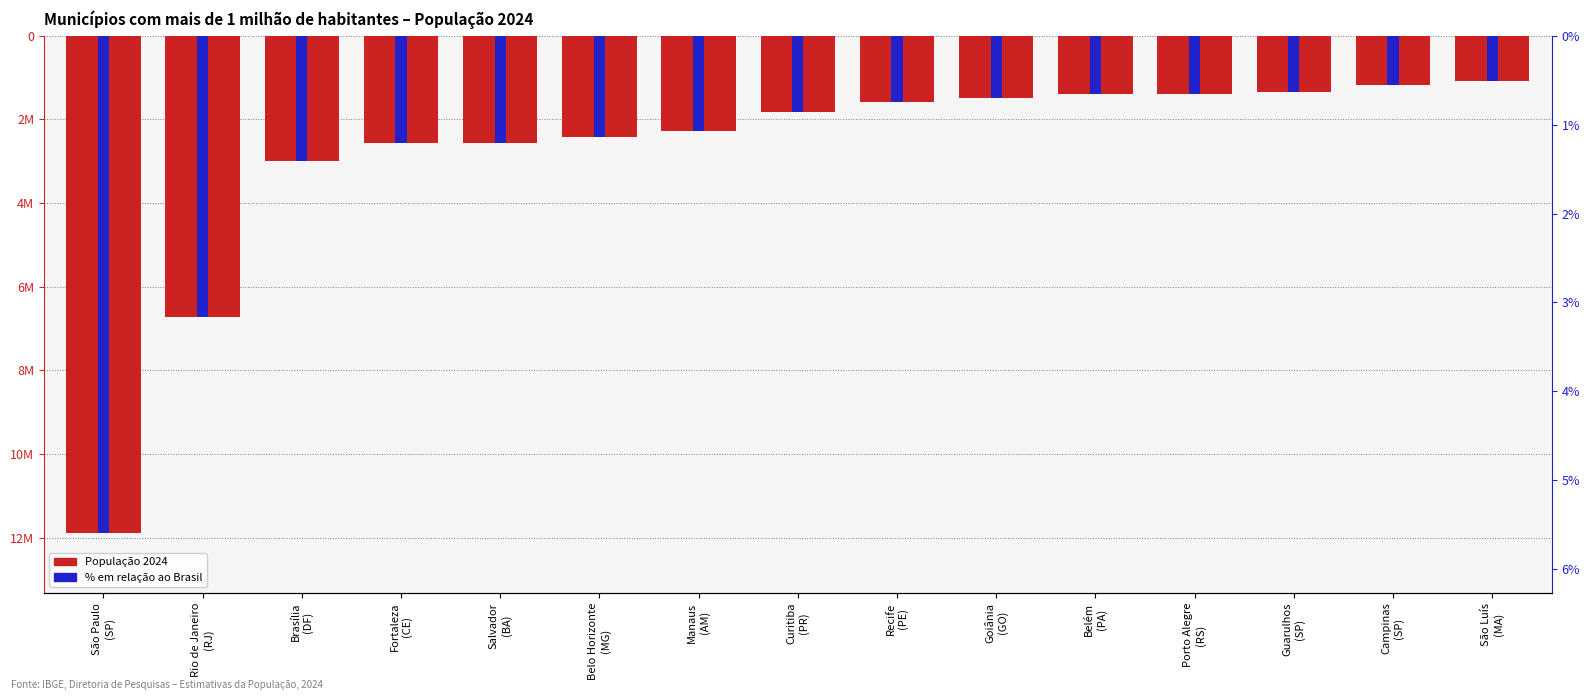

Which has a higher value, Campinas
(SP) or Salvador
(BA)?

Campinas
(SP)